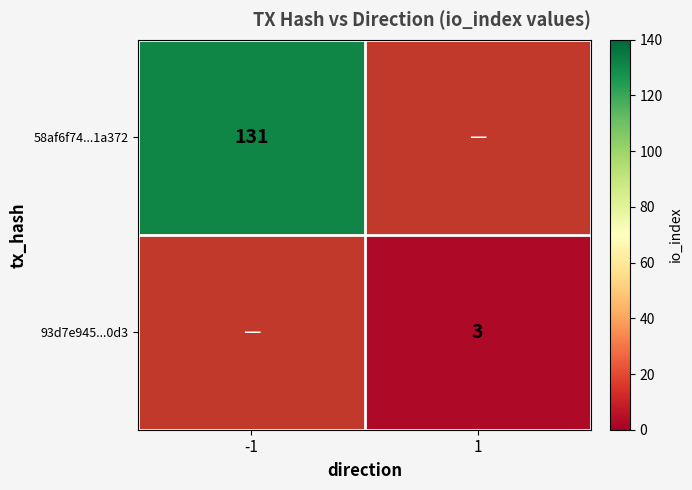

The value of 93d7e945...0d3 at 1 is 4. True or false?

False